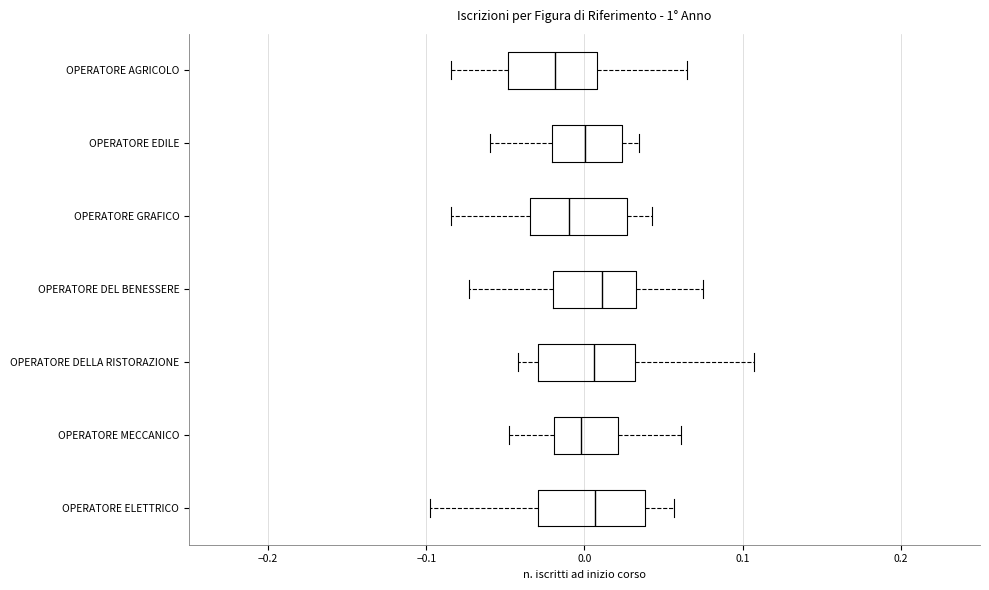

Reading bottom to top, read every box against the x-axis: the position of its median line, the range the box covers, and the ends of its whiskers. The values are not printed on the chart, so give them approximately, as read against the axis.

OPERATORE ELETTRICO: median 0.01, box -0.03 to 0.04, whiskers -0.10 to 0.06
OPERATORE MECCANICO: median 0.00, box -0.02 to 0.02, whiskers -0.05 to 0.06
OPERATORE DELLA RISTORAZIONE: median 0.01, box -0.03 to 0.03, whiskers -0.04 to 0.11
OPERATORE DEL BENESSERE: median 0.01, box -0.02 to 0.03, whiskers -0.07 to 0.07
OPERATORE GRAFICO: median -0.01, box -0.03 to 0.03, whiskers -0.08 to 0.04
OPERATORE EDILE: median 0.00, box -0.02 to 0.02, whiskers -0.06 to 0.03
OPERATORE AGRICOLO: median -0.02, box -0.05 to 0.01, whiskers -0.08 to 0.06